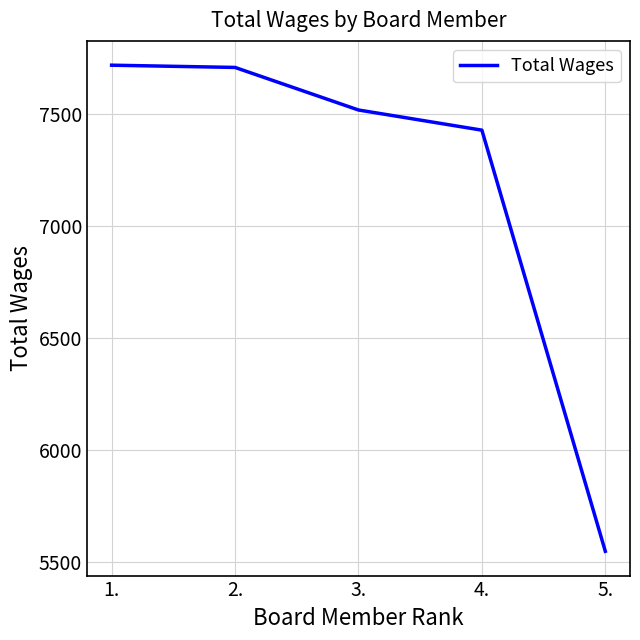

Where is the data nearest to the value 6635?

4.